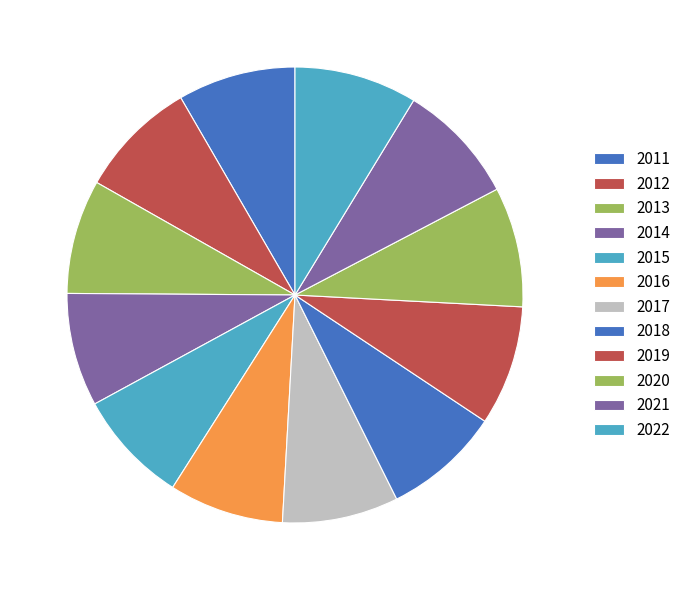

Which category has the biggest portion of the pie?

2022